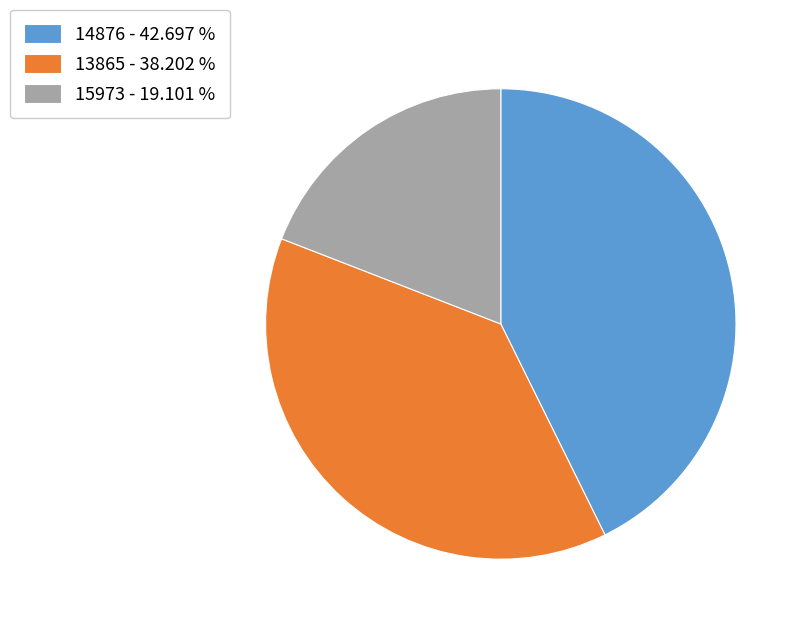

What is the ratio of the value at 13865 - 38.202 % to the value at 14876 - 42.697 %?

0.9